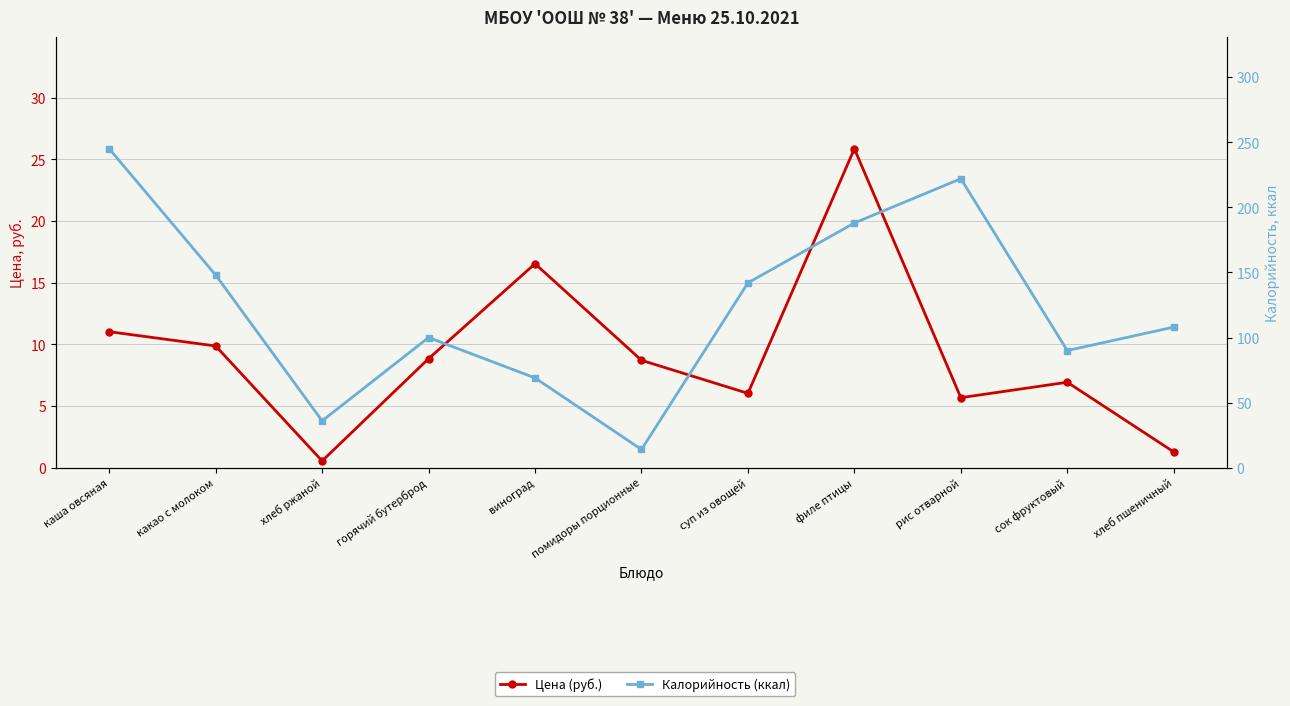

Where is the first local minimum for Калорийность (ккал)?

хлеб ржаной